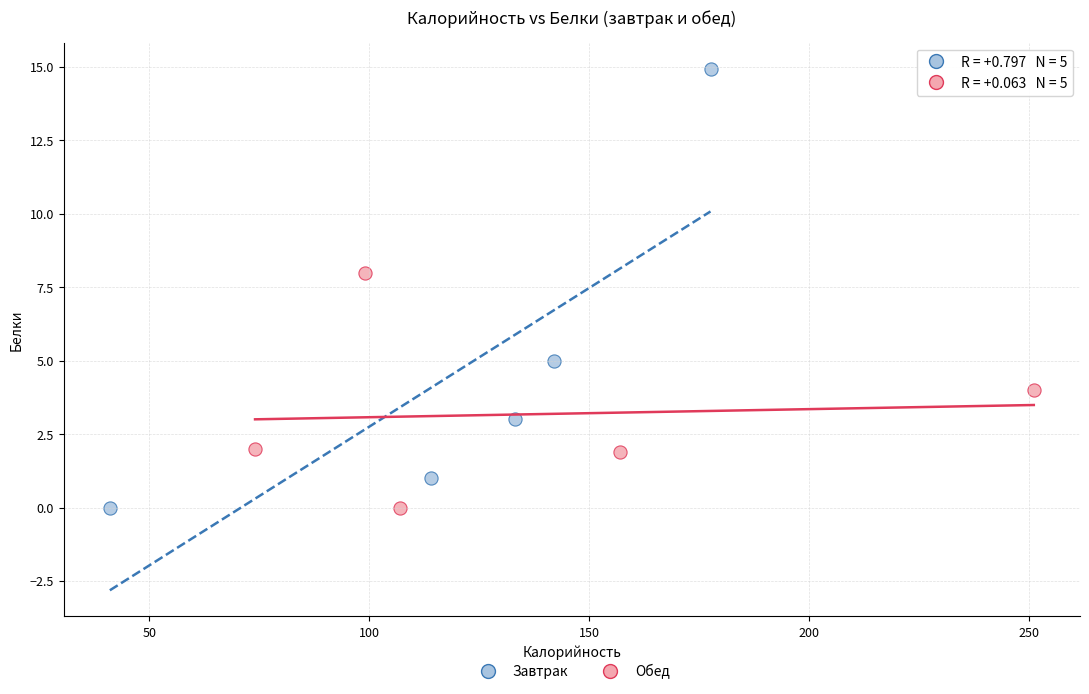

Which series reaches the maximum Y coordinate?

Завтрак